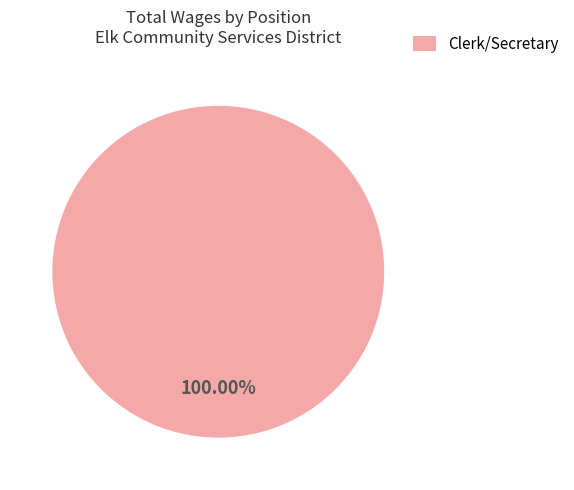

Is there any slice that represents more than half of the pie?

Yes